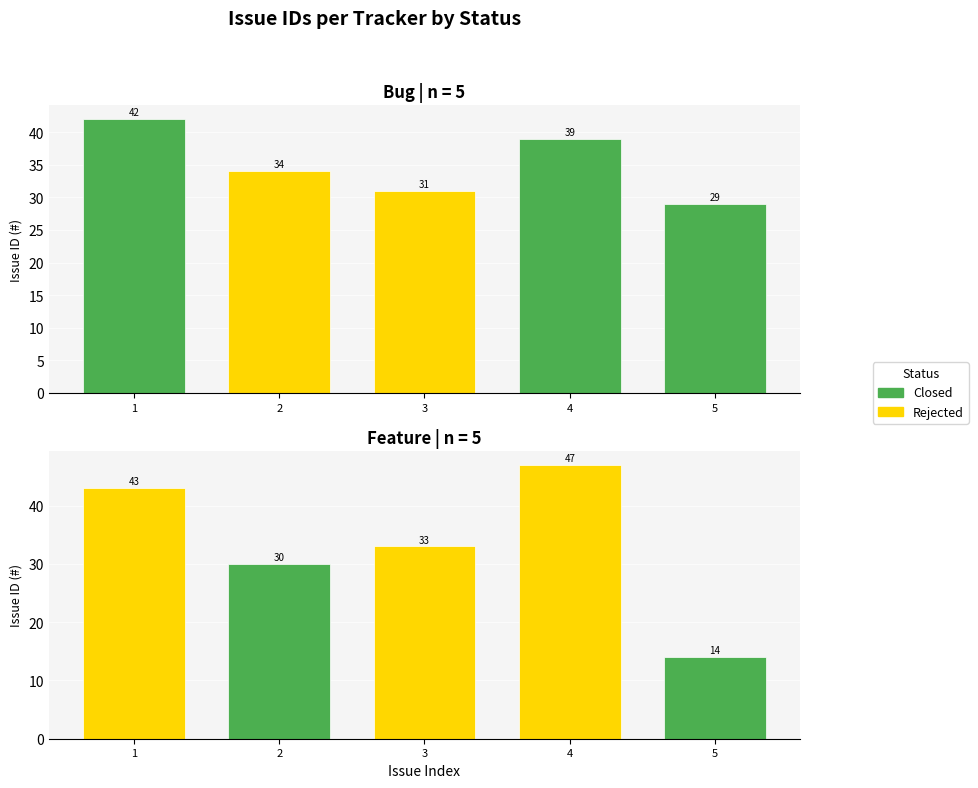

List the series in order of their peak value, lowest first.

Bug, Feature